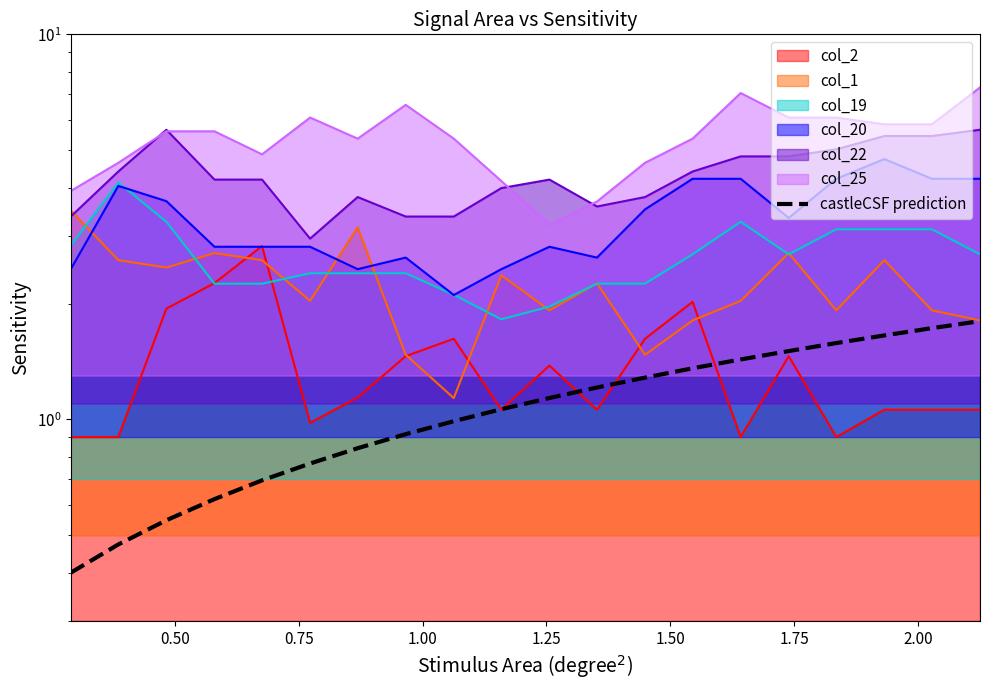

What is the difference between the maximum and minimum values?

1.4